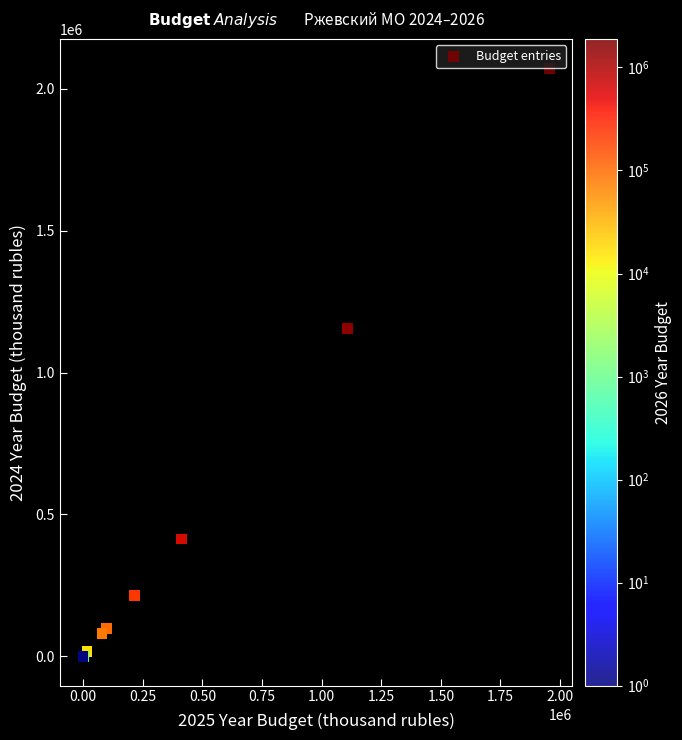

What Y value in the scatter plot is closest to 1036386?

1154833.0